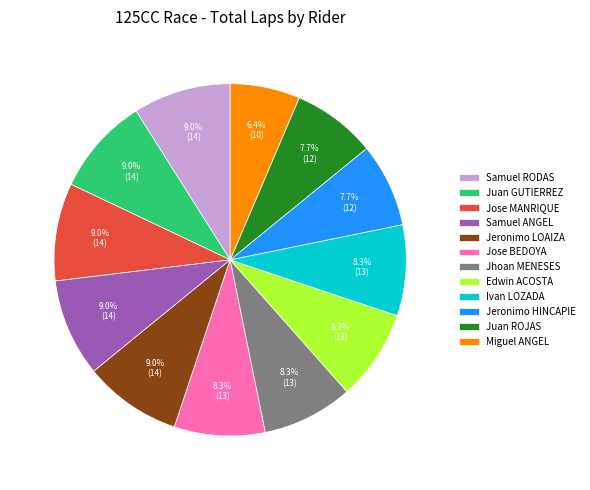

Approximately how many times larger is the value at Jose BEDOYA compared to Miguel ANGEL?

1.3